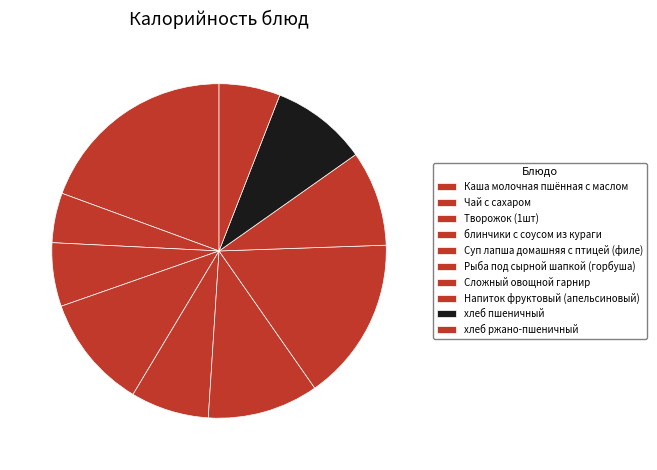

Between Суп лапша домашняя с птицей (филе) and Чай с сахаром, which is larger?

Суп лапша домашняя с птицей (филе)